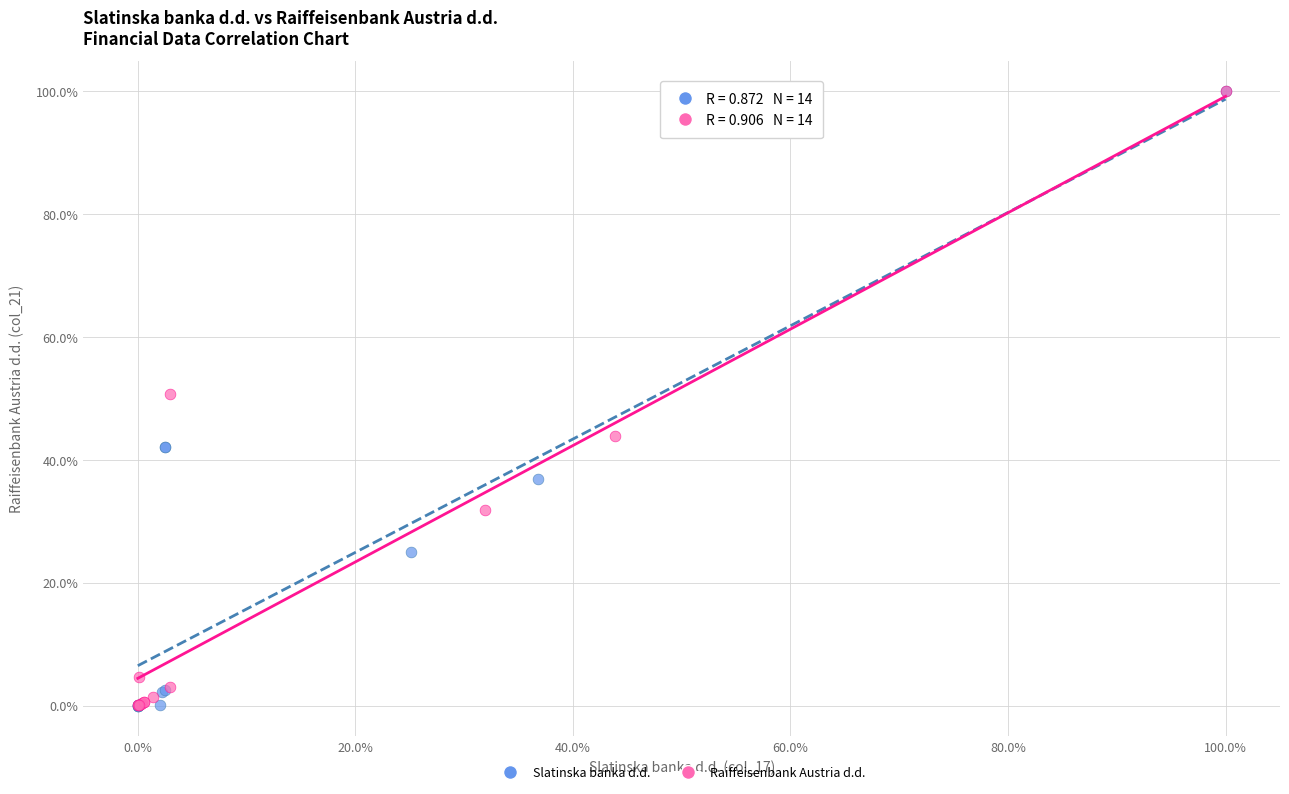

Which series has the widest spread of Y values?

Slatinska banka d.d.